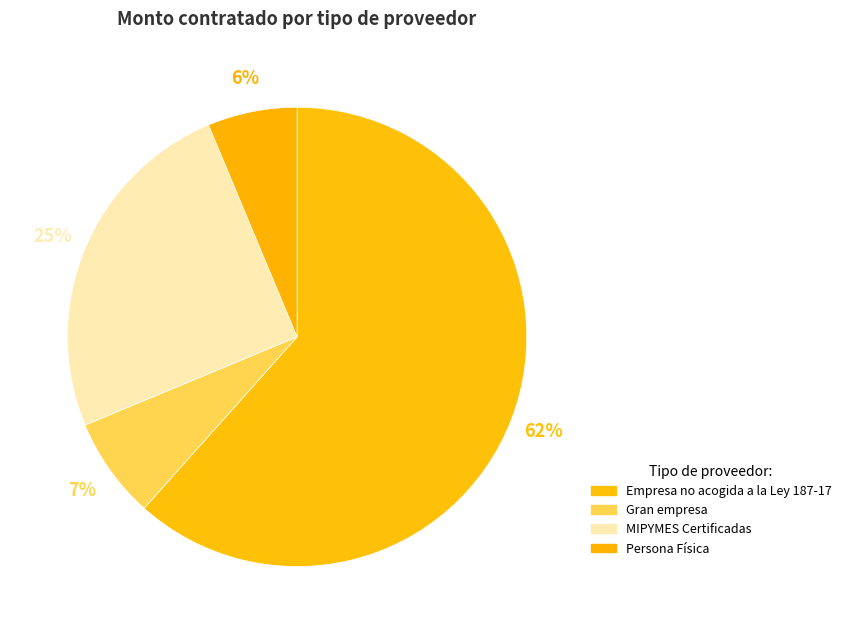

Which category has the smallest portion of the pie?

Persona Física